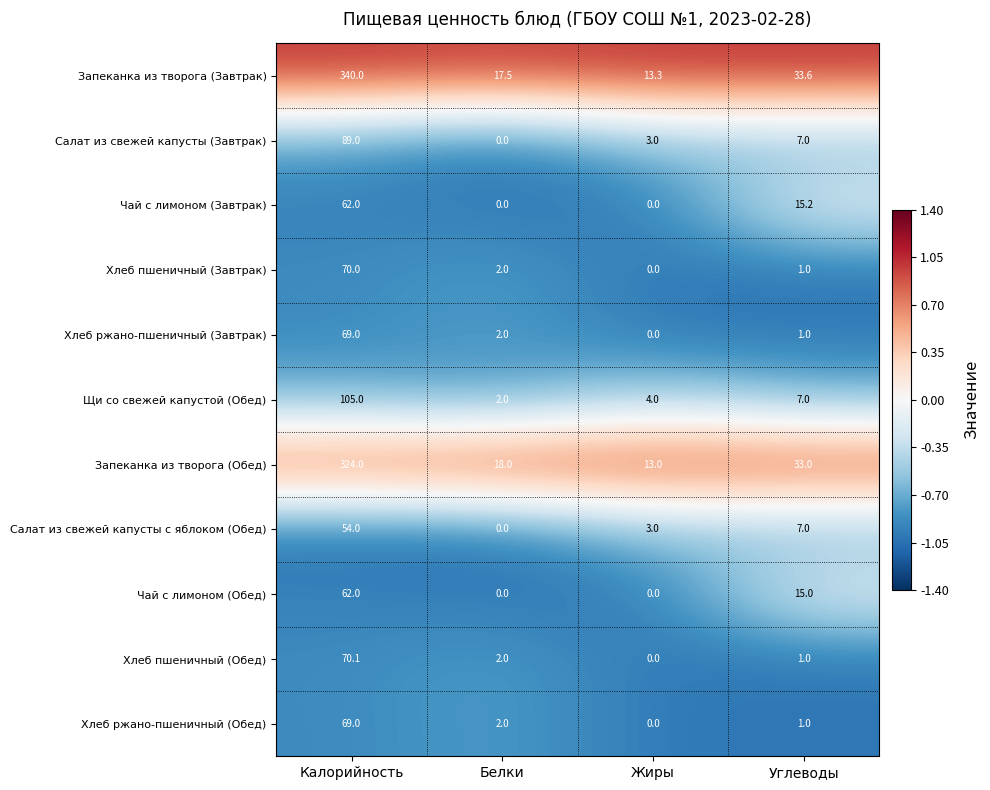

Which series changed the most between Жиры and Углеводы?

Запеканка из творога (Завтрак)